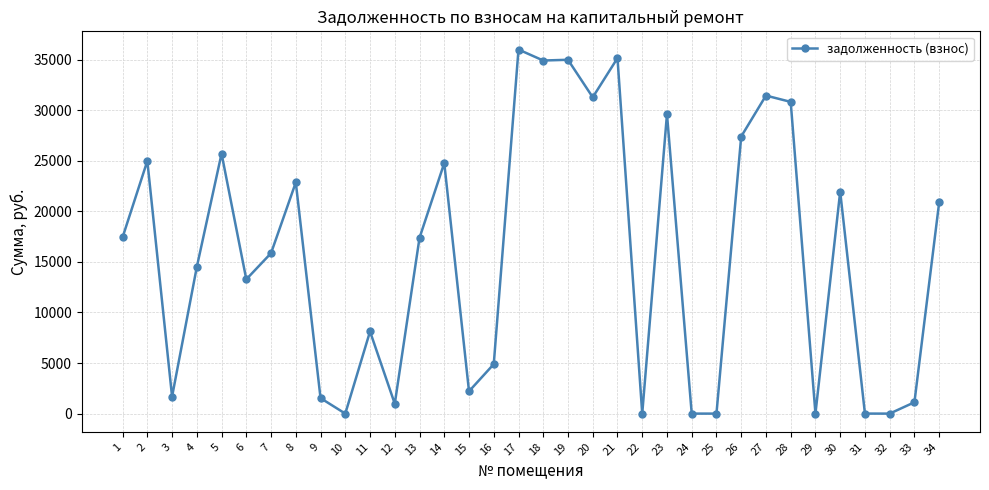

At which label is the value closest to 17994?

1